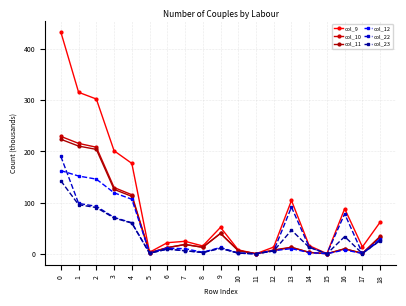

How many lines are shown in the chart?

6